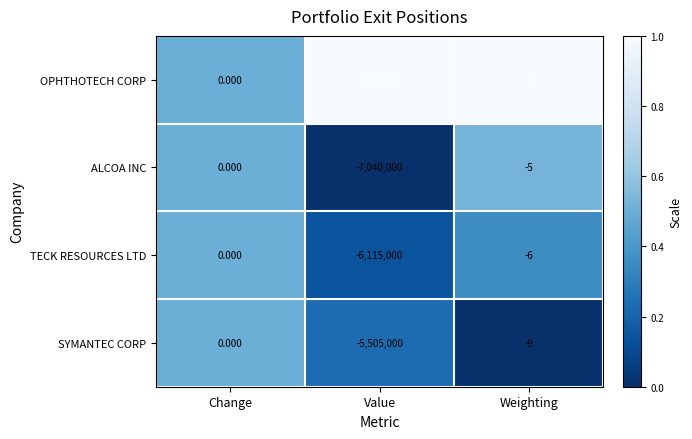

Which category has the lowest value across all series?

Value